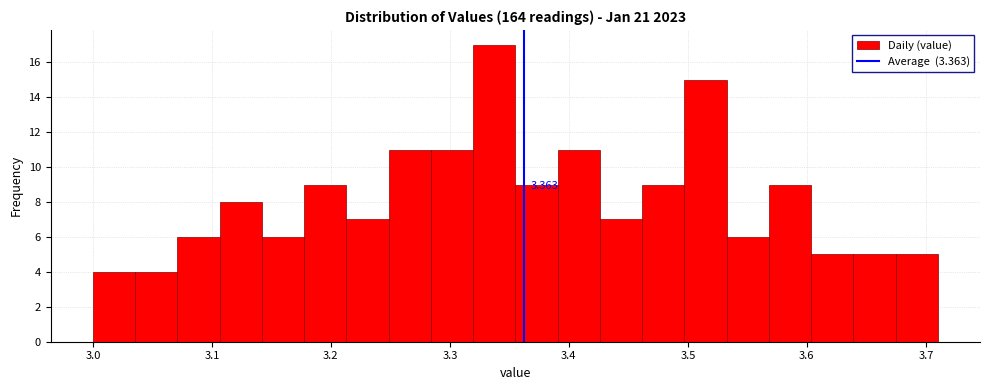

Around what value on the x-axis is the tallest bar? Give the approximate position of its centre, as read against the axis.

3.34